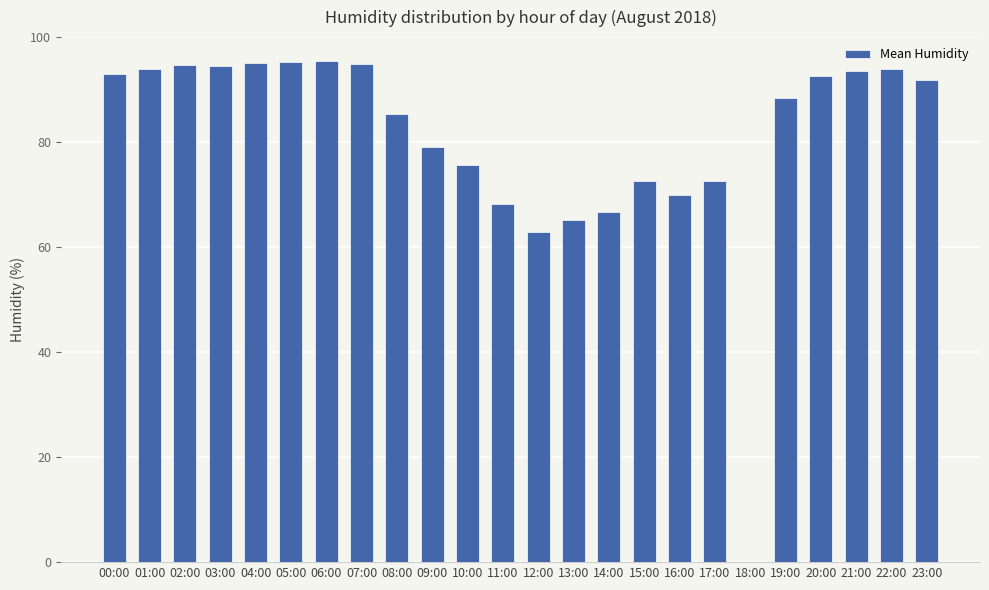

The value at 15:00 is 113.3. True or false?

False